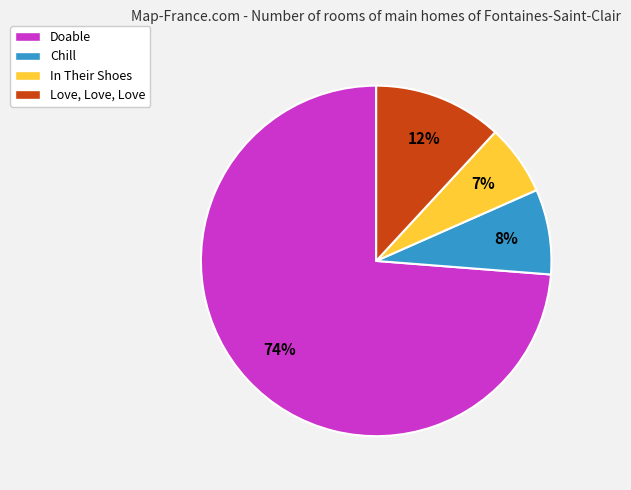

How many segments does this pie chart have?

4